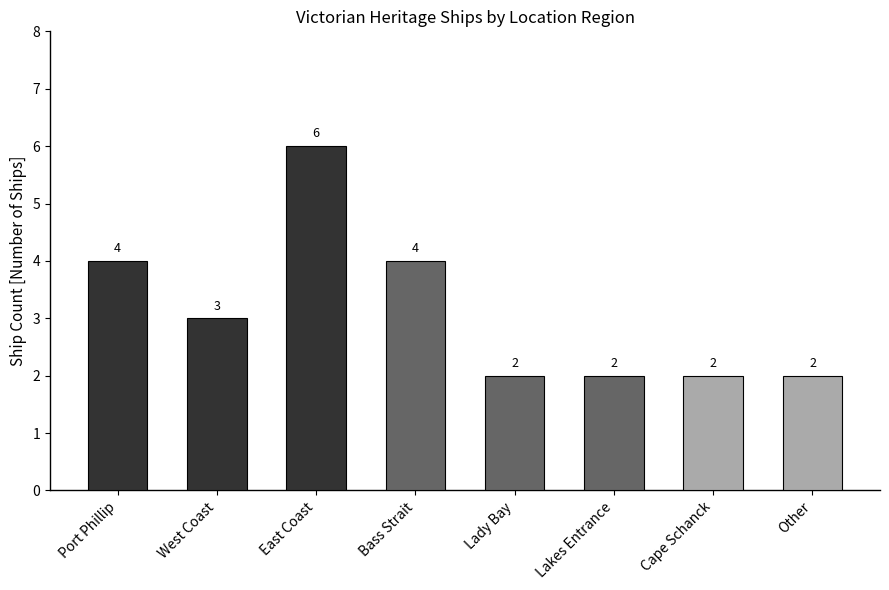

Does the chart contain stacked bars?

No